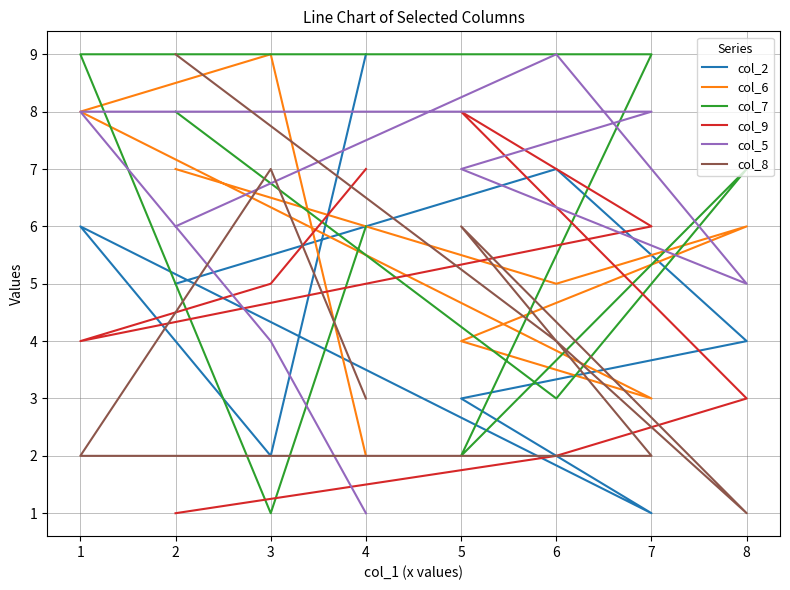

What is the smallest value displayed?

1